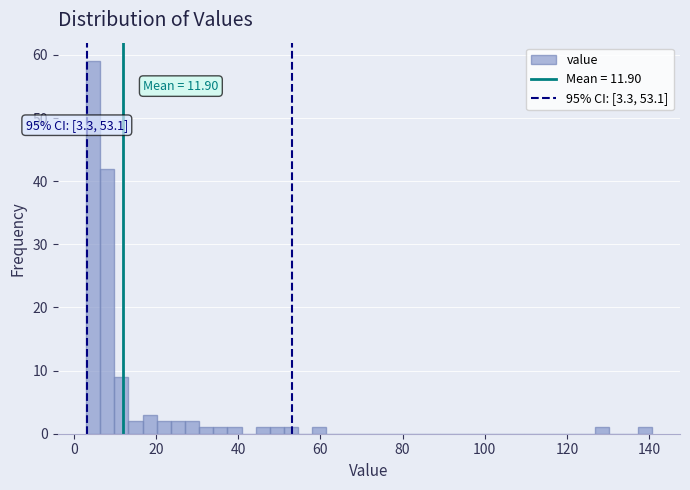

Around what value on the x-axis is the tallest bar? Give the approximate position of its centre, as read against the axis.

4